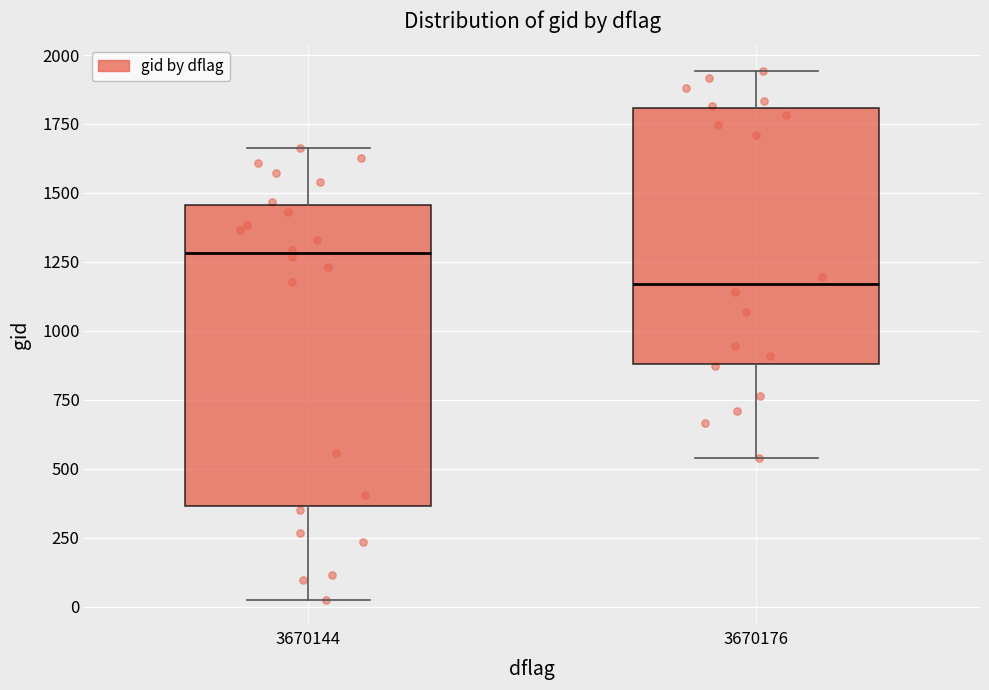

Reading left to right, transcribe this box plot: for each box, give where its median line is, the range the box spans, and where its two whiskers end, as read against the y-axis. The values are not printed on the chart, so give them approximately, as read against the axis.

3670144: median 1300, box 350 to 1450, whiskers 50 to 1650
3670176: median 1150, box 900 to 1800, whiskers 550 to 1950